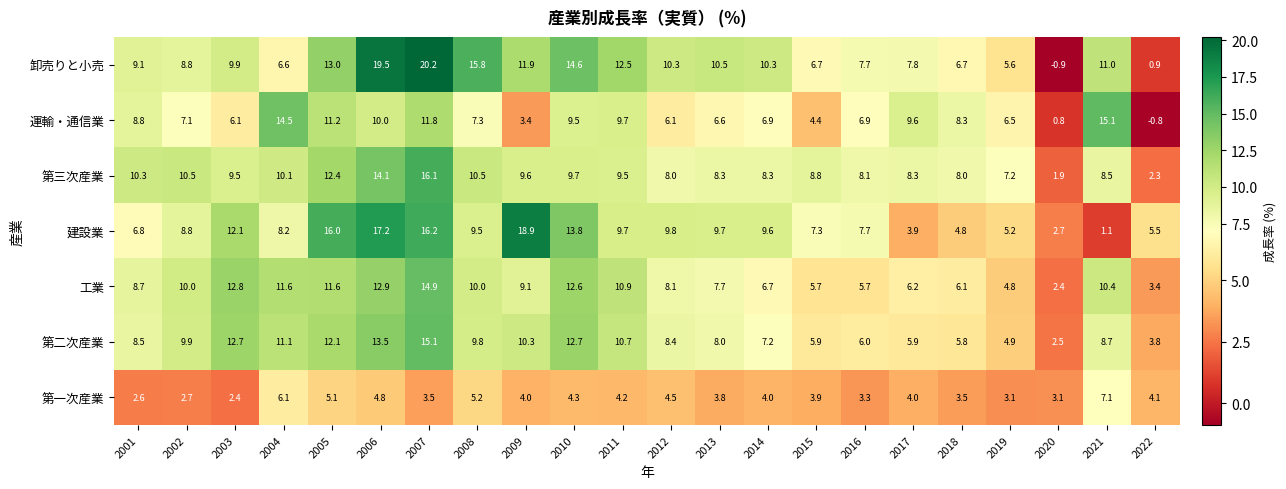

Between 2005 and 2016, which series saw the biggest shift?

建設業